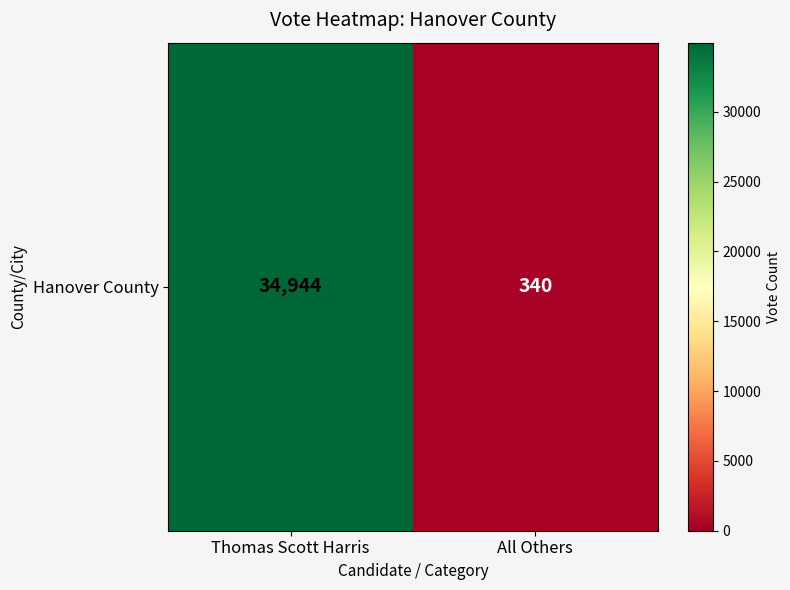

Which label corresponds to the largest value in the chart?

Thomas Scott Harris